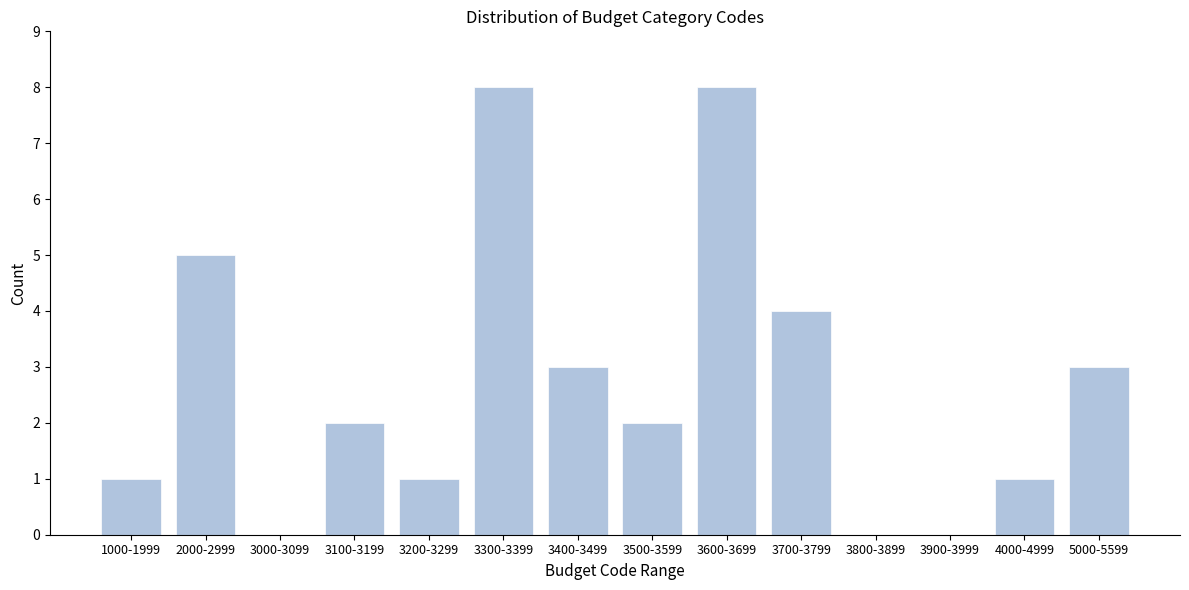

Reading left to right, transcribe all the data shown in this chart.

1000-1999=1	2000-2999=5	3000-3099=0	3100-3199=2	3200-3299=1	3300-3399=8	3400-3499=3	3500-3599=2	3600-3699=8	3700-3799=4	3800-3899=0	3900-3999=0	4000-4999=1	5000-5599=3